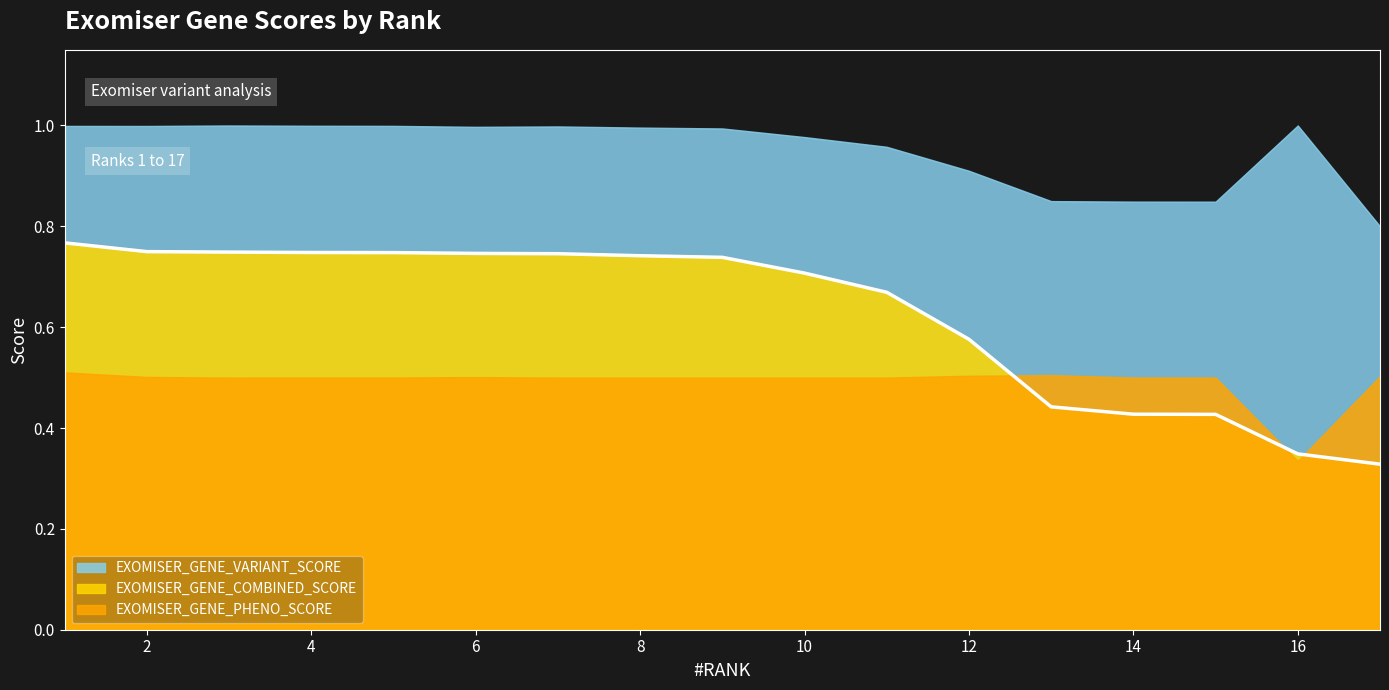

Between 2 and 17, which series saw the biggest shift?

EXOMISER_GENE_COMBINED_SCORE